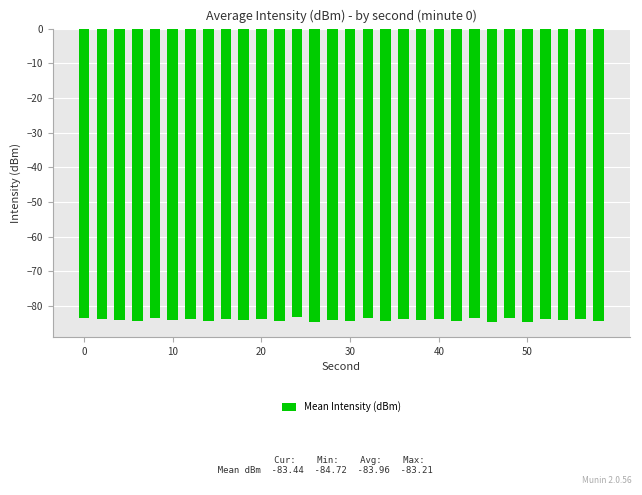

What is the greatest value displayed?

-83.2